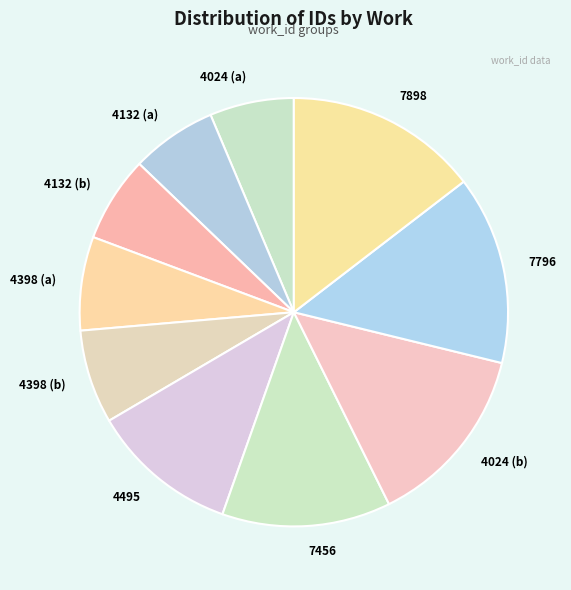

The 7898 slice represents 25% of the pie. True or false?

False